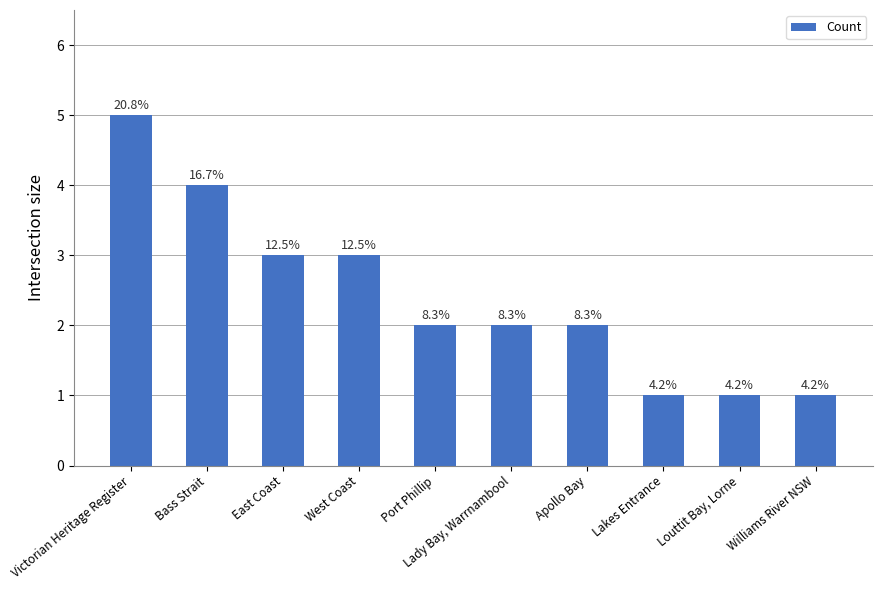

Are the bars horizontal?

No